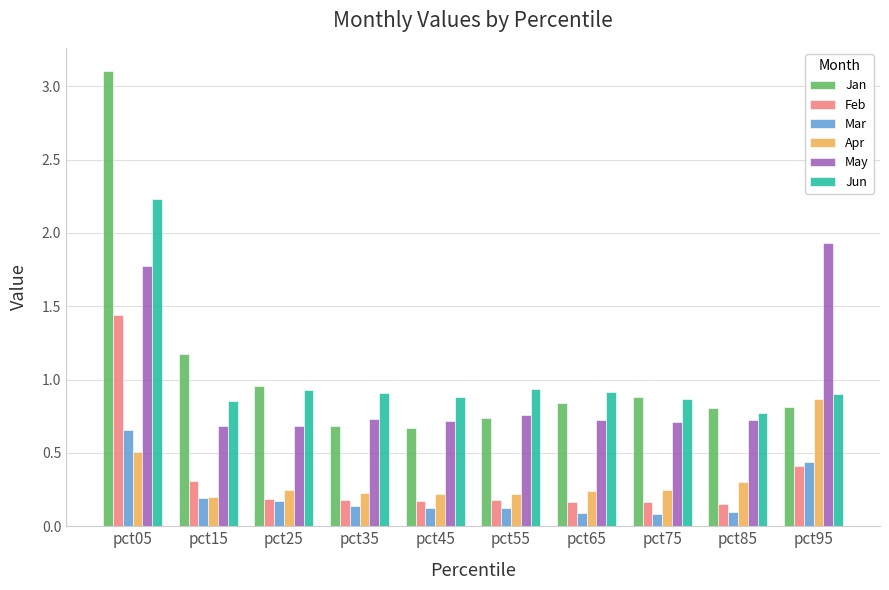

What is the value of the Jan bar at the 1st from the left?

3.1